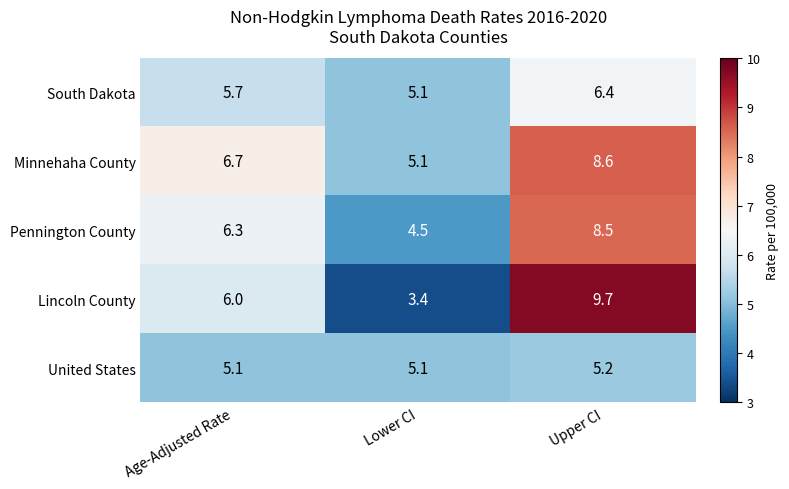

What is the approximate value of Pennington County at Age-Adjusted Rate?

6.3